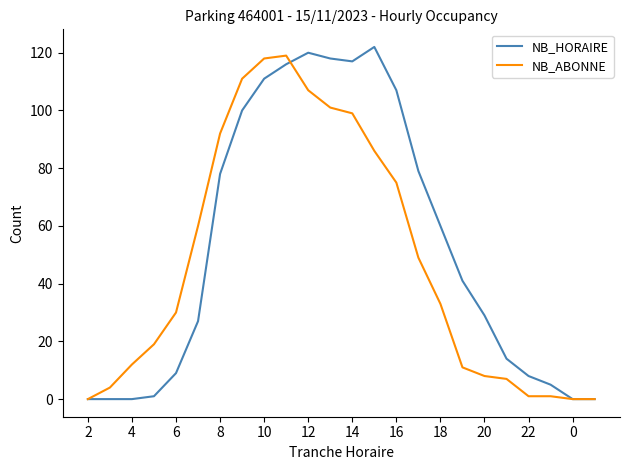

What is the highest value of the NB_ABONNE series?

119